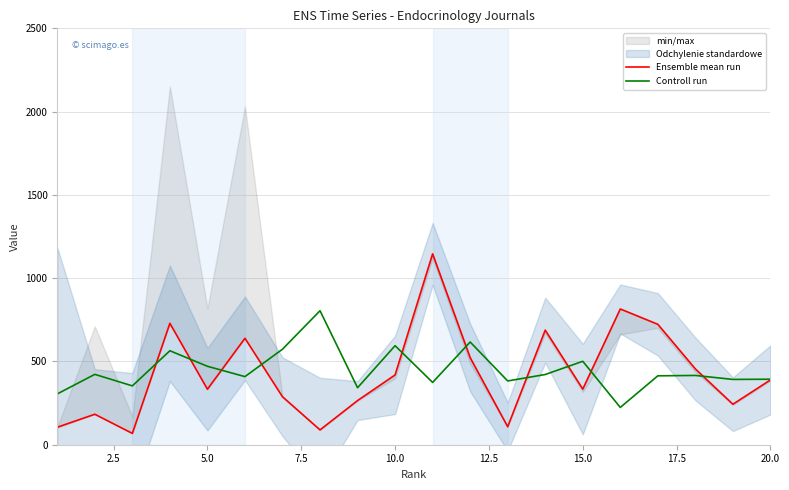

How many data points in Ensemble mean run are less than 389?

10